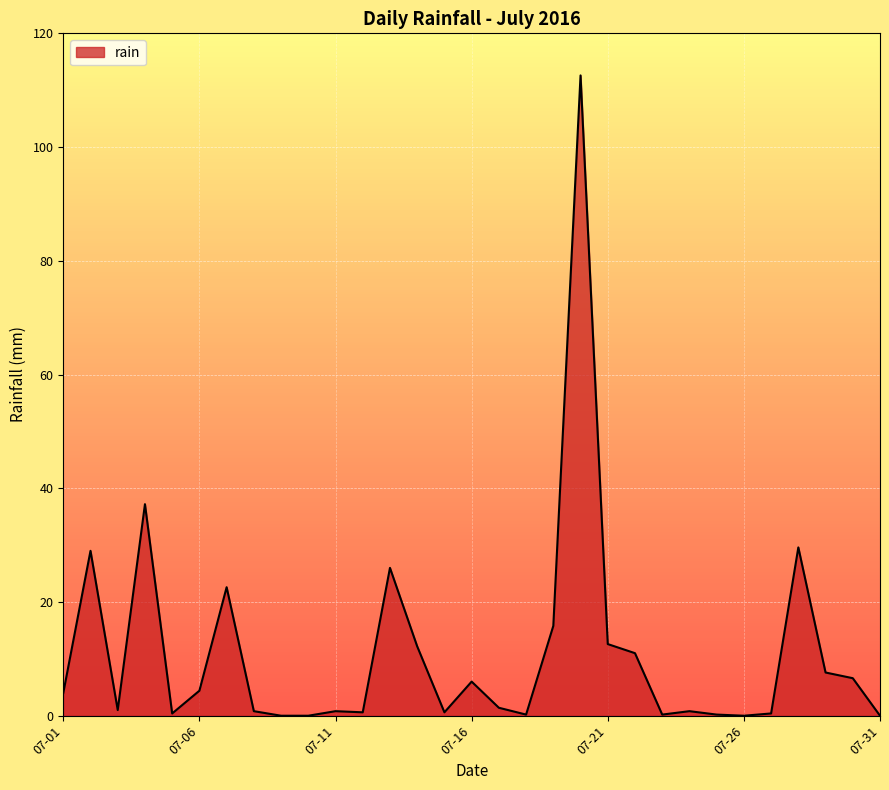

What is the difference between the maximum and minimum values?

112.6